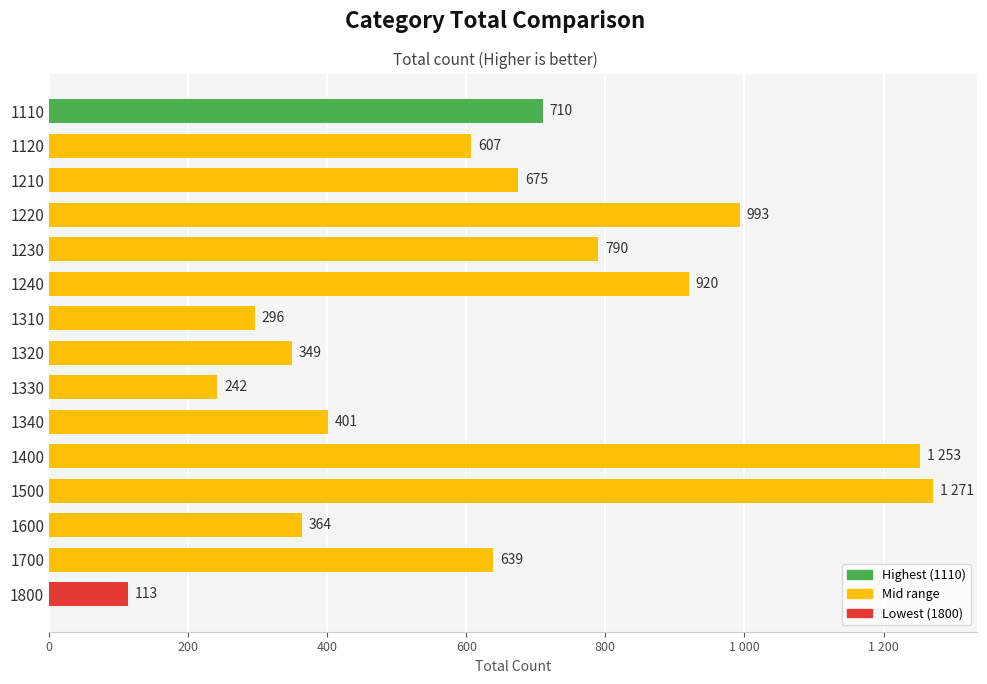

Are the bars horizontal?

Yes